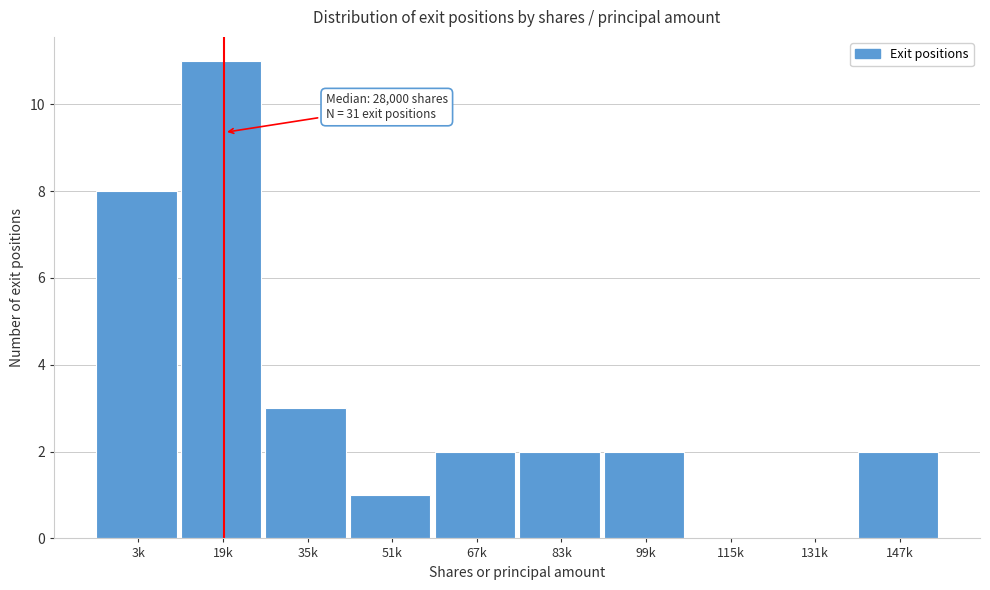

Reading left to right, extract all data points from this chart.

3k=8	19k=11	35k=3	51k=1	67k=2	83k=2	99k=2	115k=0	131k=0	147k=2